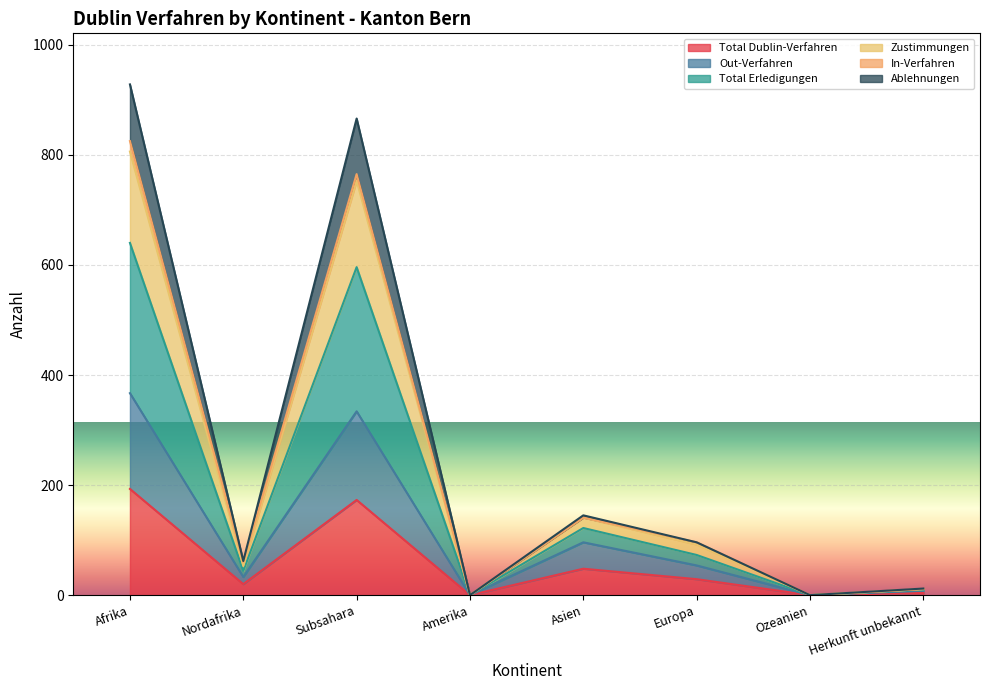

Which category has the lowest value in the Total Dublin-Verfahren series?

Amerika